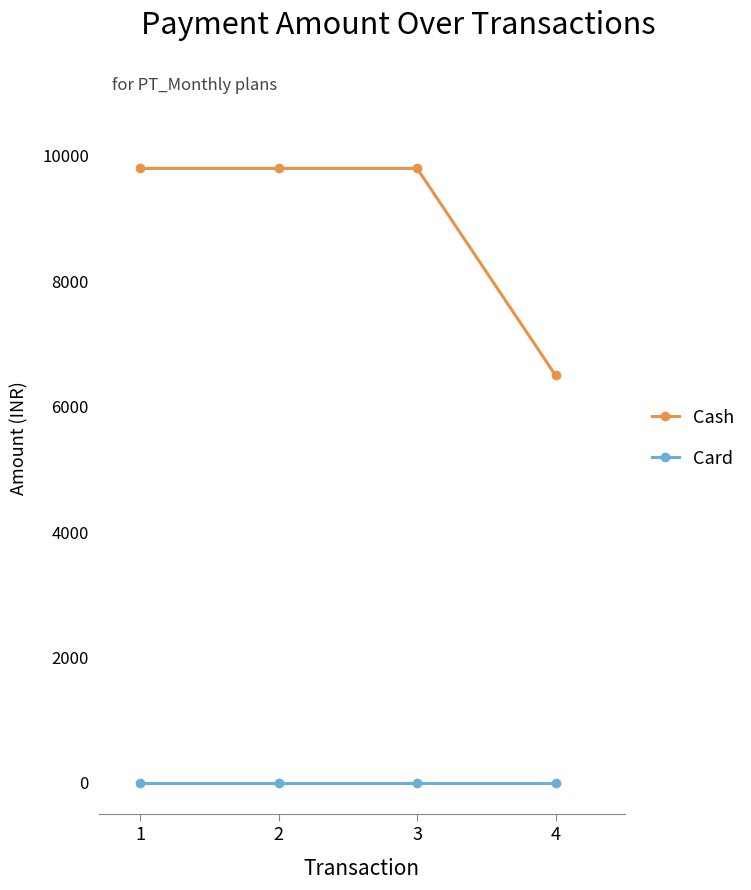

List the series in order of their peak value, lowest first.

Card, Cash